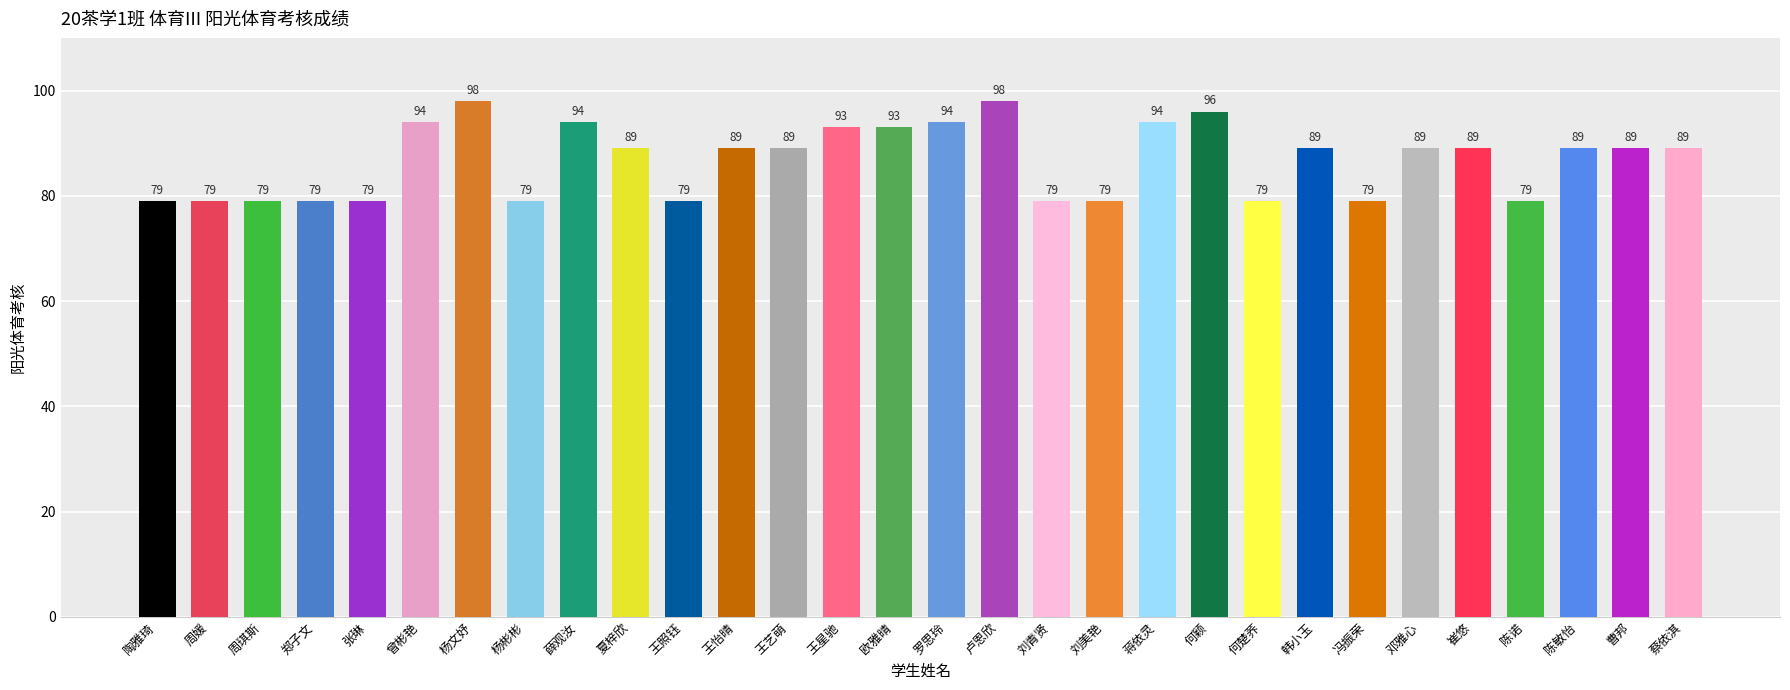

How many distinct data groups are displayed?

1